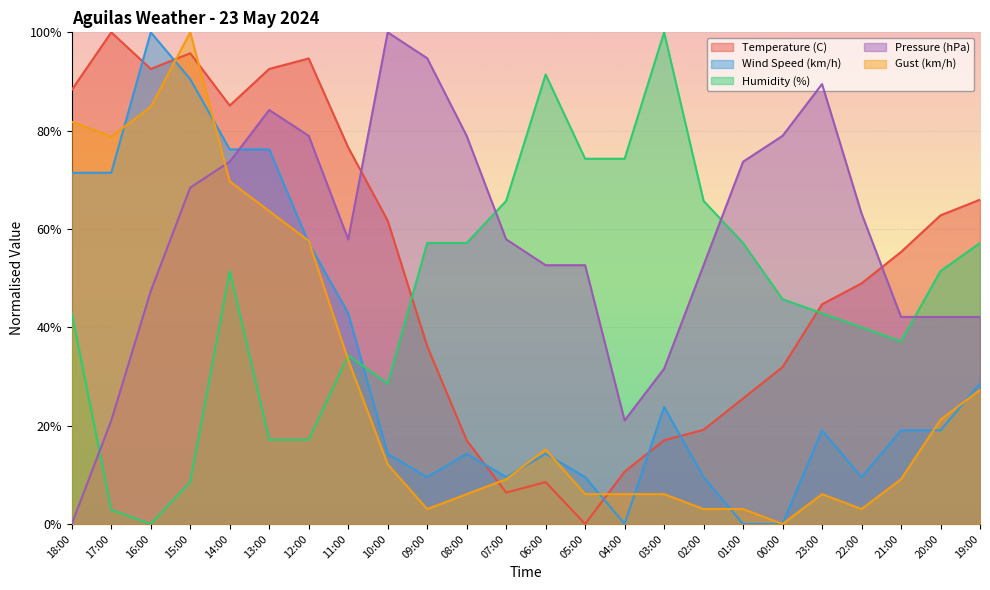

Between which two adjacent categories do Pressure (hPa) and Wind Speed (km/h) first intersect?

14:00 and 13:00